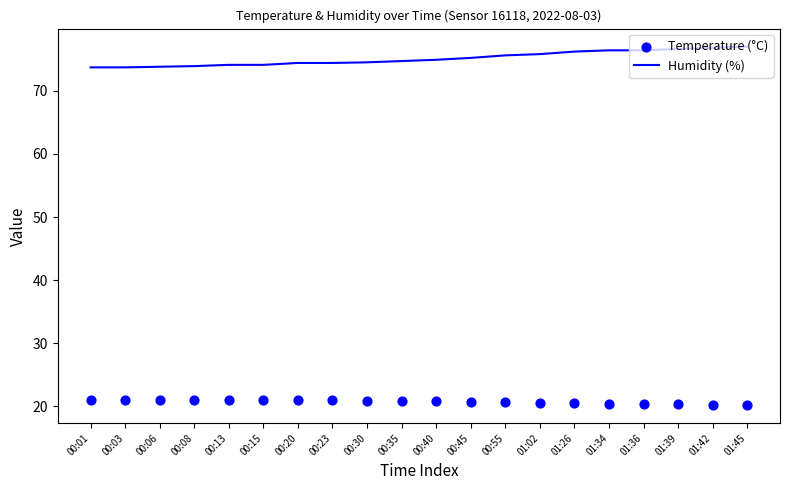

What are all the series names shown in the legend?

Humidity (%), Temperature (°C)